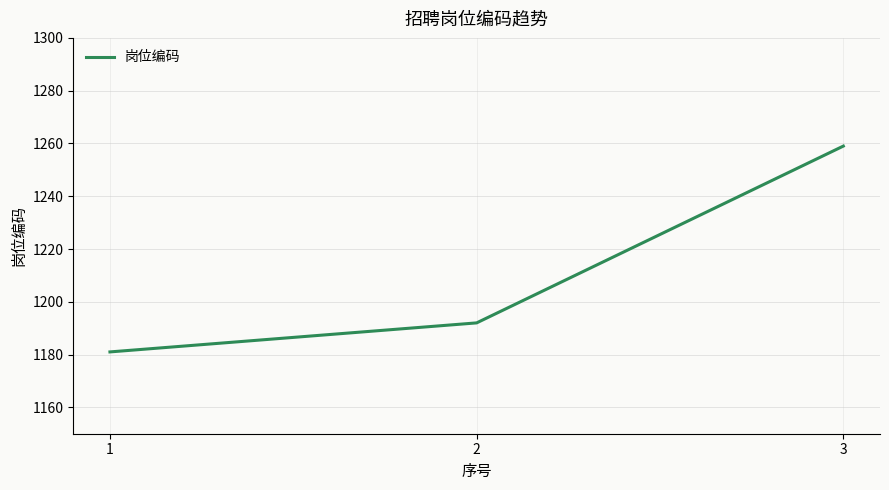

Is it true that the value at 1 is 1181?

True